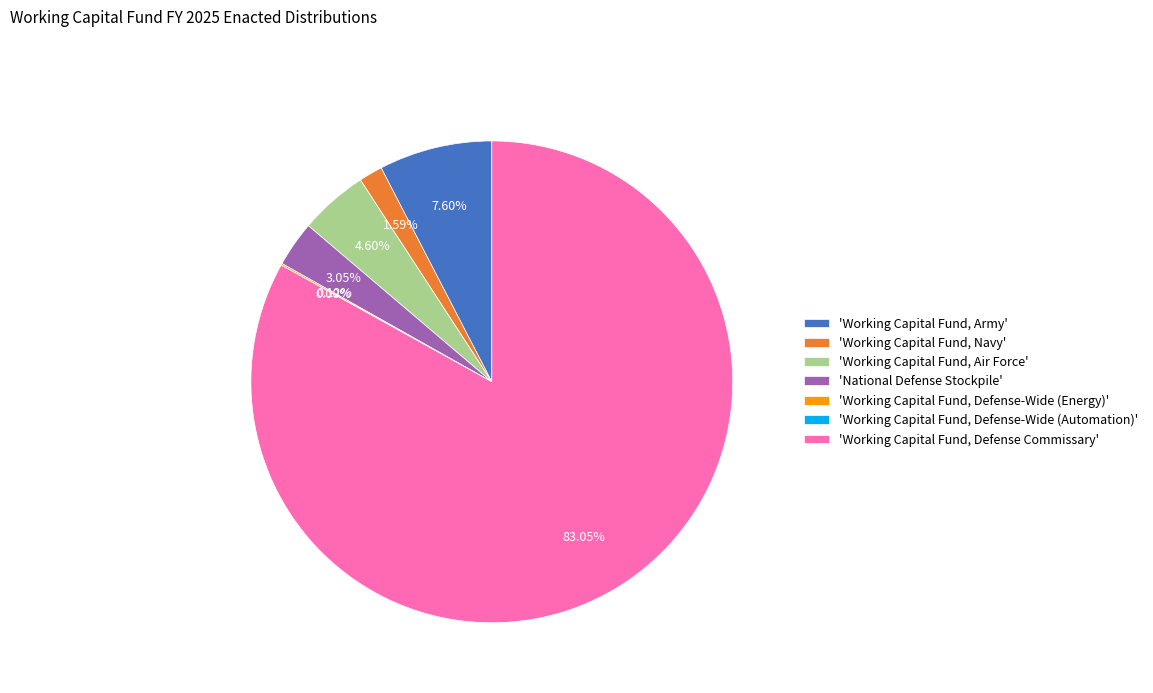

Which category has the biggest portion of the pie?

'Working Capital Fund, Defense Commissary'